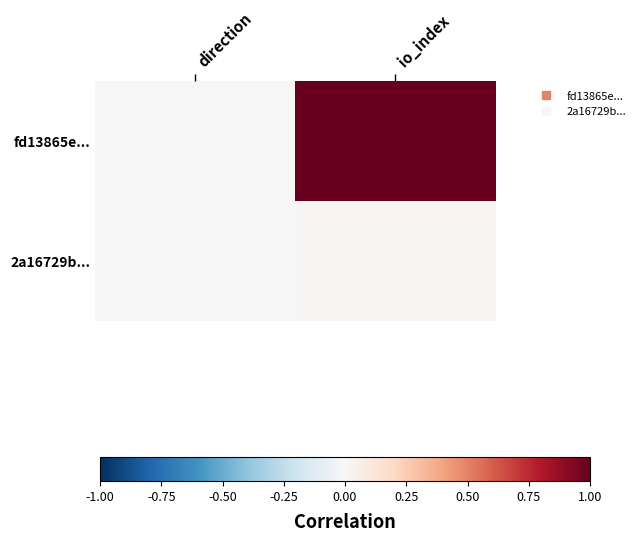

Rank the series by their maximum value, from highest to lowest.

fd13865e..., 2a16729b...